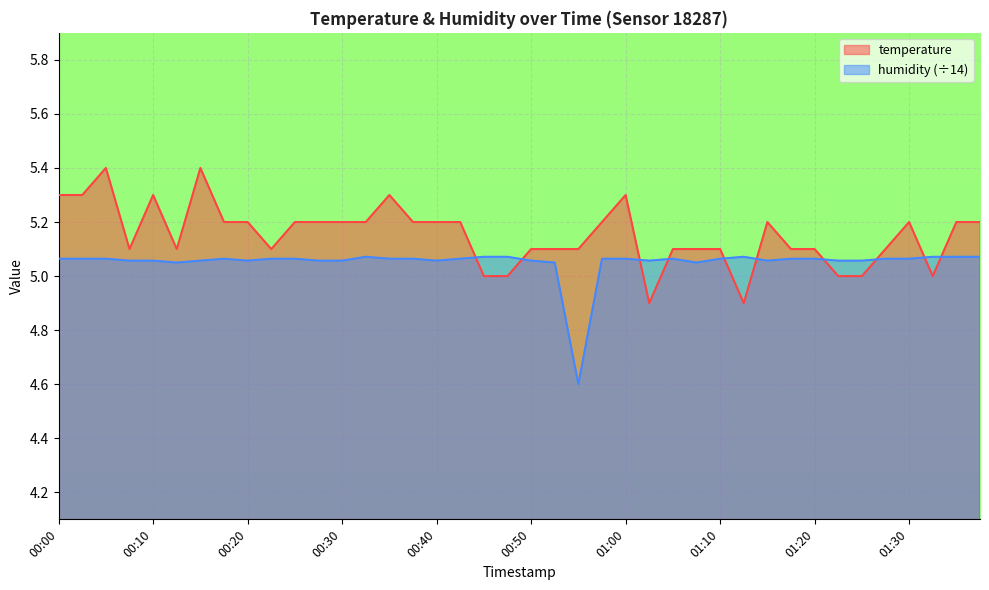

True or false: temperature and humidity cross at least once.

True